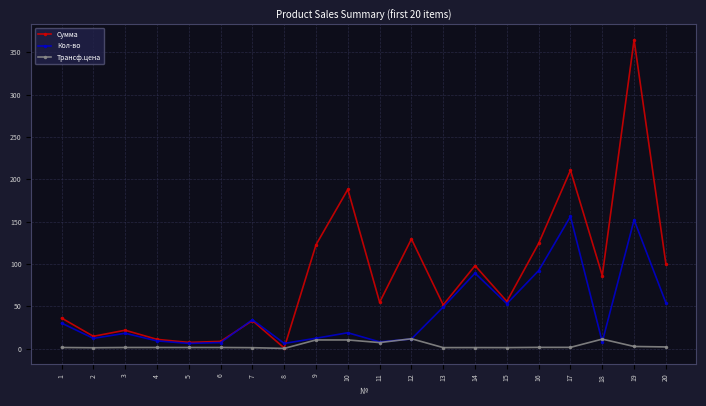

The value of Кол-во at 18 is 7.8. True or false?

True